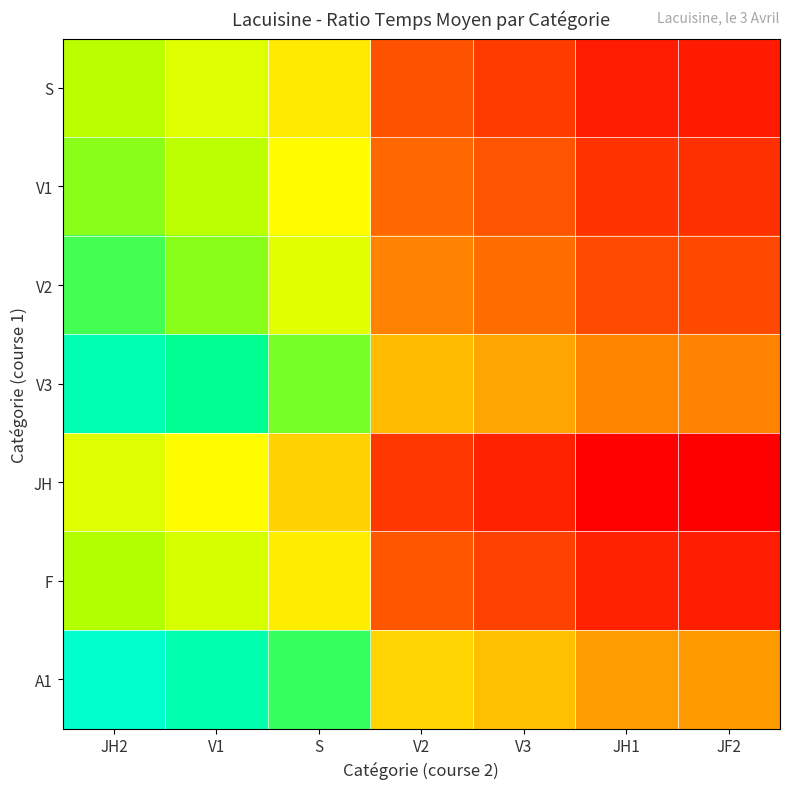

At which category is the sum across all series the highest?

JH2